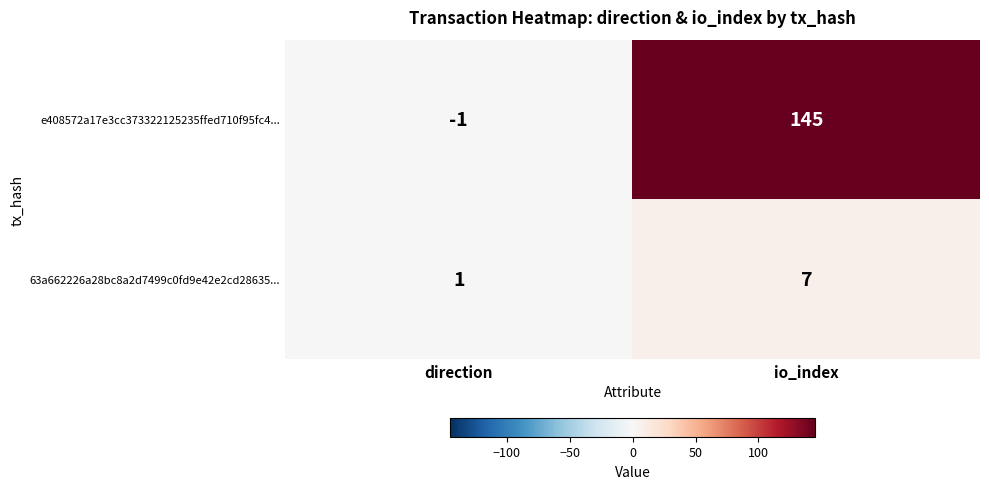

What is the greatest value displayed?

145